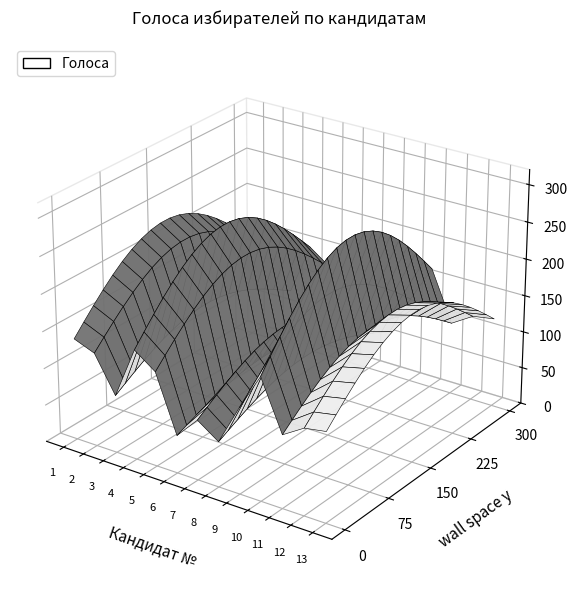

Reading left to right, what are all the values shown in this chart?

229	211	130	247	213	85	135	102	193	276	164	194	202